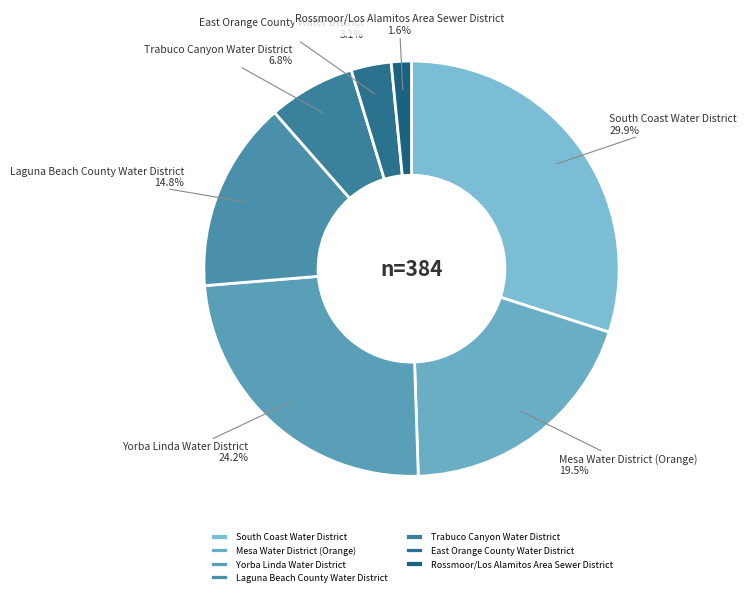

Rank the categories by value from highest to lowest.

South Coast Water District, Yorba Linda Water District, Mesa Water District (Orange), Laguna Beach County Water District, Trabuco Canyon Water District, East Orange County Water District, Rossmoor/Los Alamitos Area Sewer District